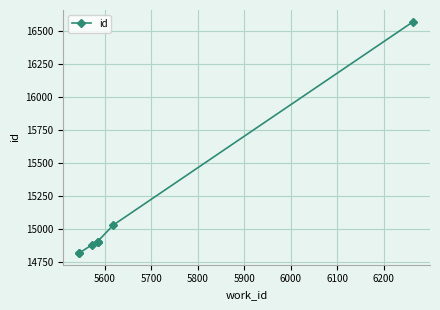

What is the minimum value shown in the chart?

14820